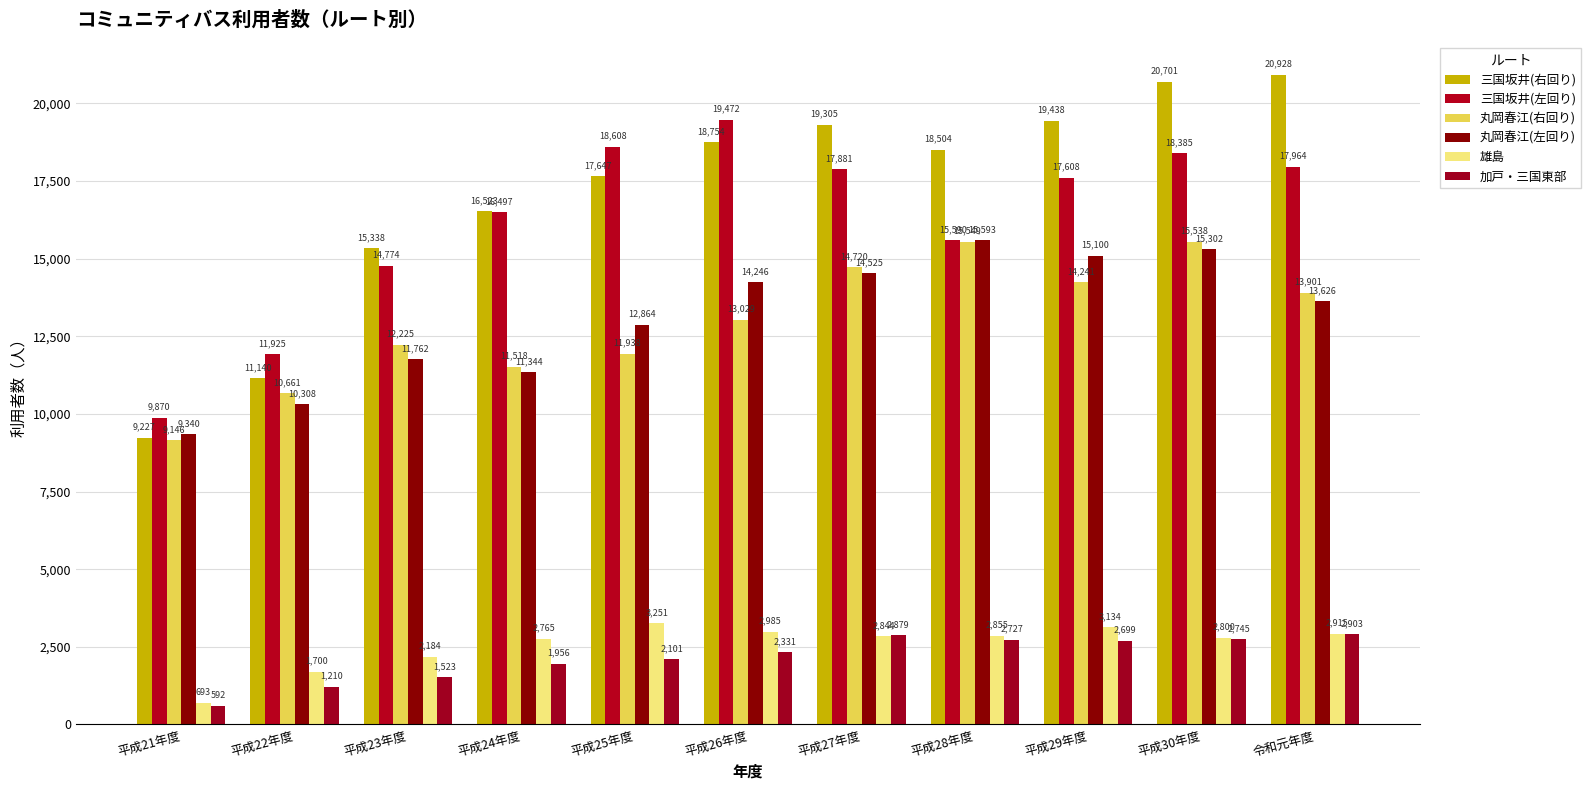

What is the difference between the highest and lowest values at 平成21年度?

9278